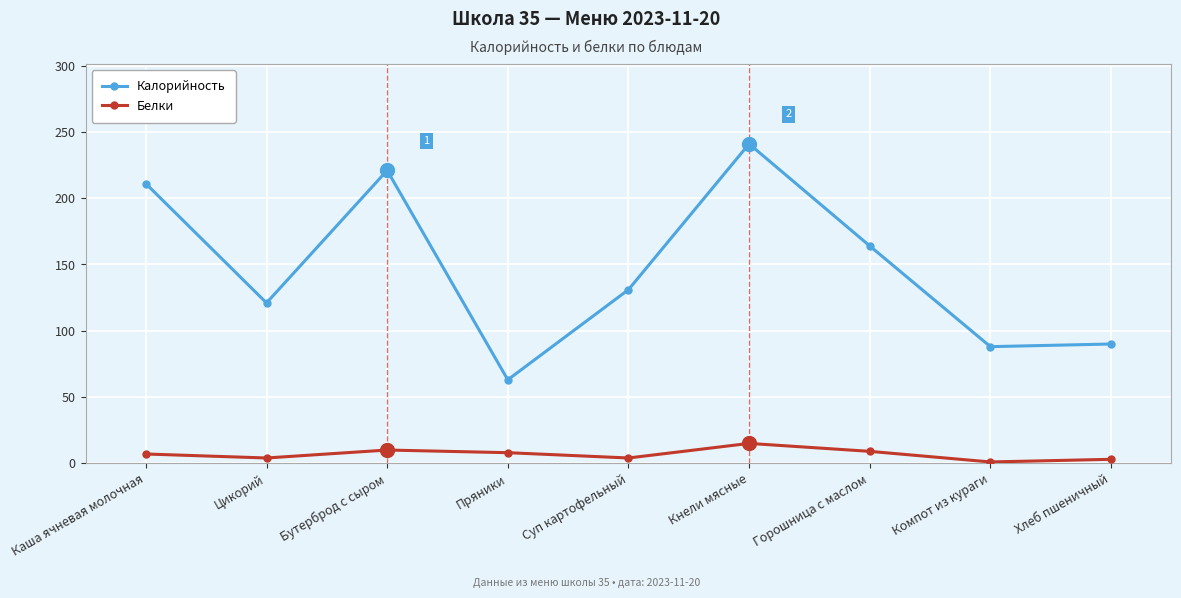

List the series in order of their peak value, highest first.

Калорийность, Белки